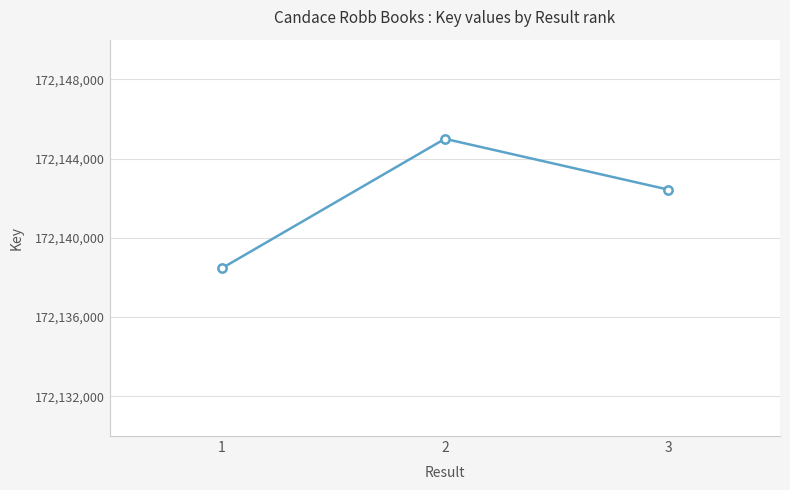

Does the chart display data point markers on the line(s)?

Yes